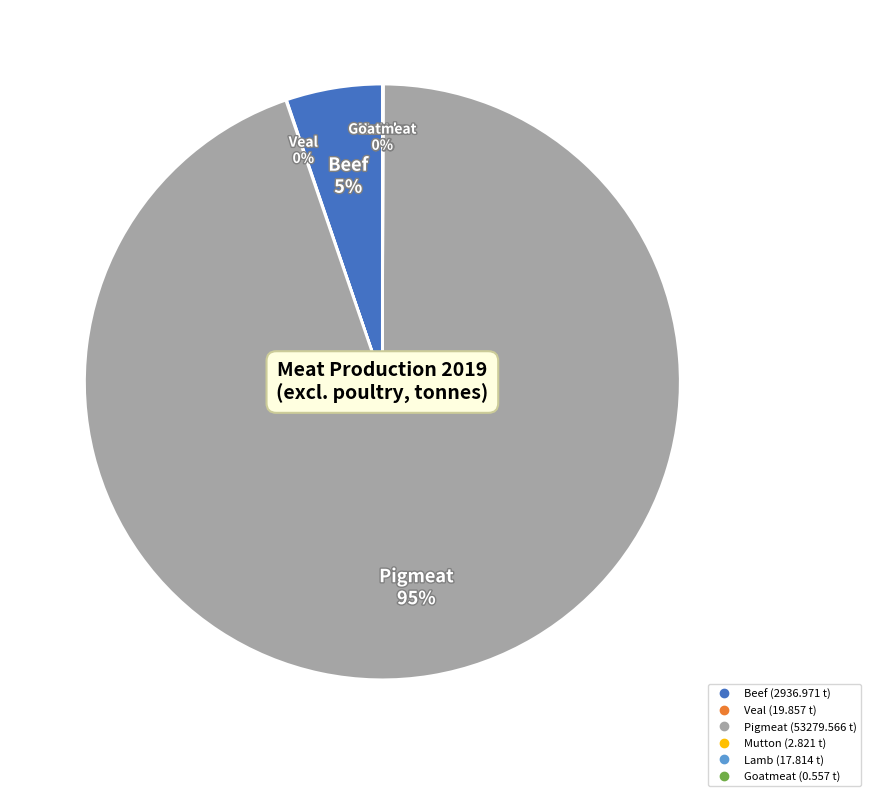

To the nearest percent, what percentage of the pie is Beef?

5%